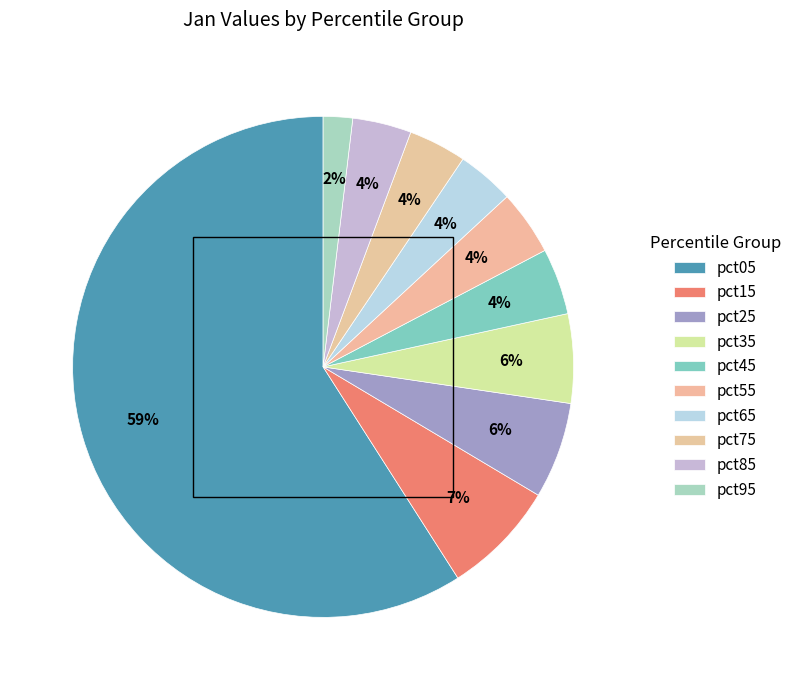

How many segments does this pie chart have?

10